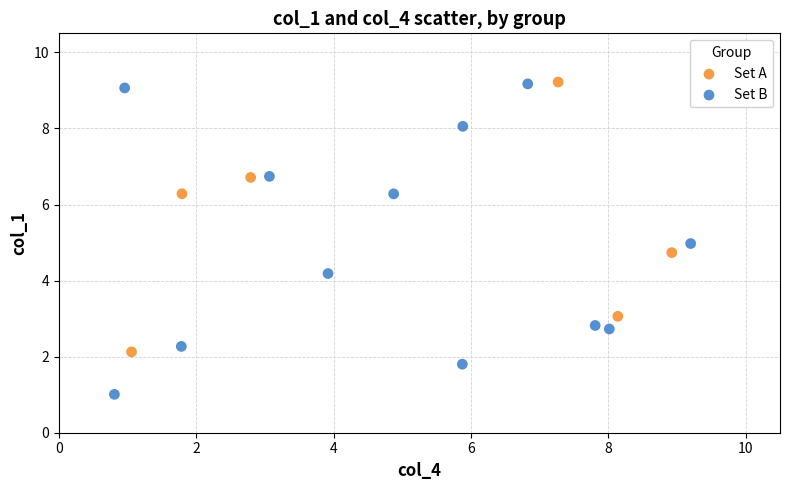

Which series has the widest spread of Y values?

Set B